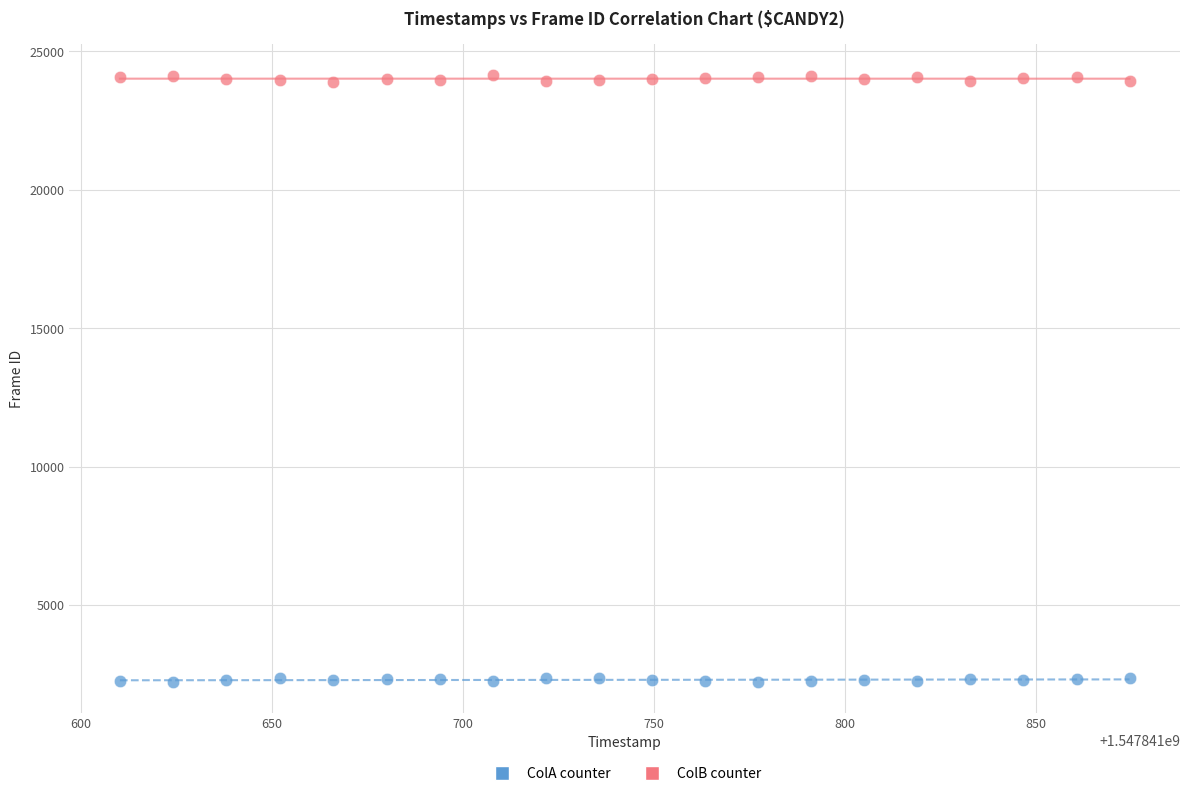

Across all data points, what is the range of Y values (max minus min)?

21955